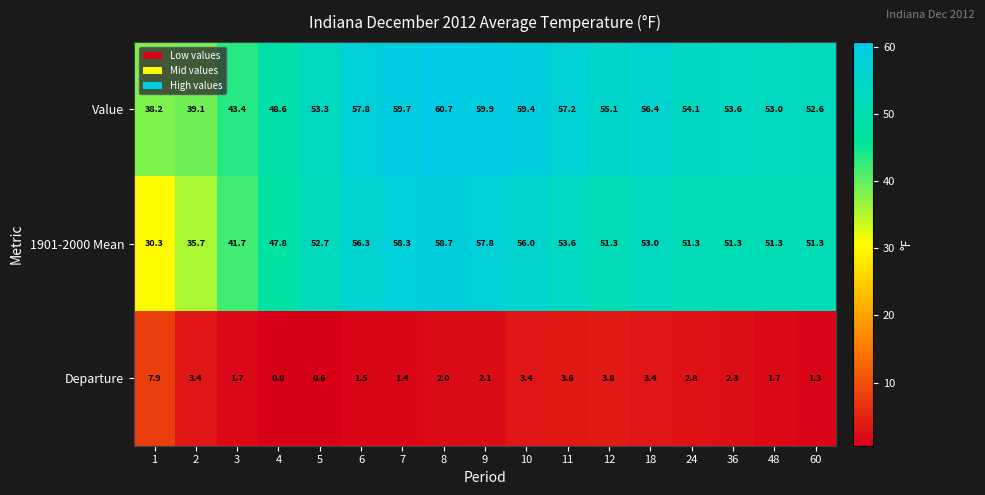

At which category does the chart reach its minimum across all series?

5